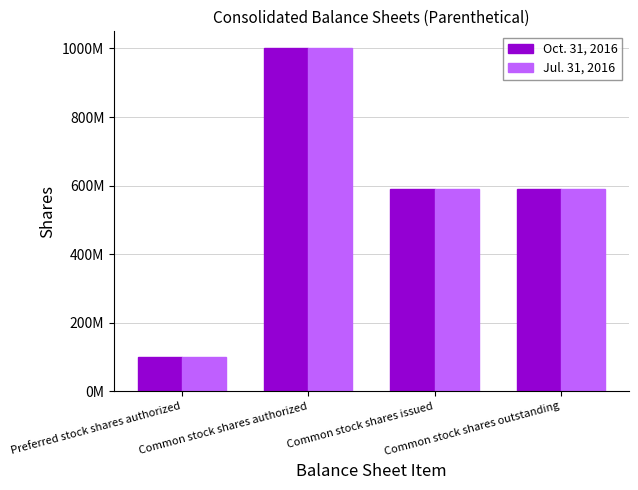

What is the maximum value shown in the chart?

1000000000